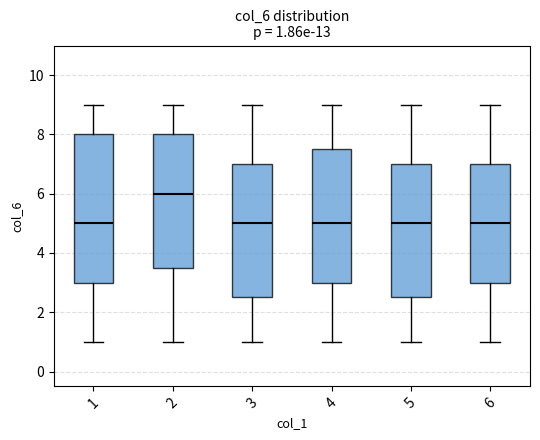

Comparing the boxes themselves (not the whiskers), which one is the tallest?

1